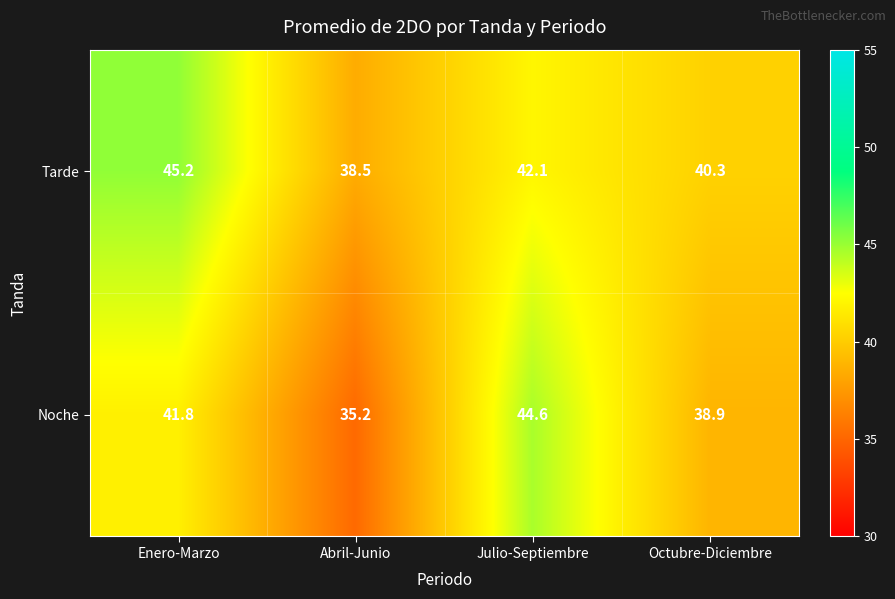

Reading right to left, list all the values displayed in this chart.

Tarde: Octubre-Diciembre=40.3	Julio-Septiembre=42.1	Abril-Junio=38.5	Enero-Marzo=45.2
Noche: Octubre-Diciembre=38.9	Julio-Septiembre=44.6	Abril-Junio=35.2	Enero-Marzo=41.8